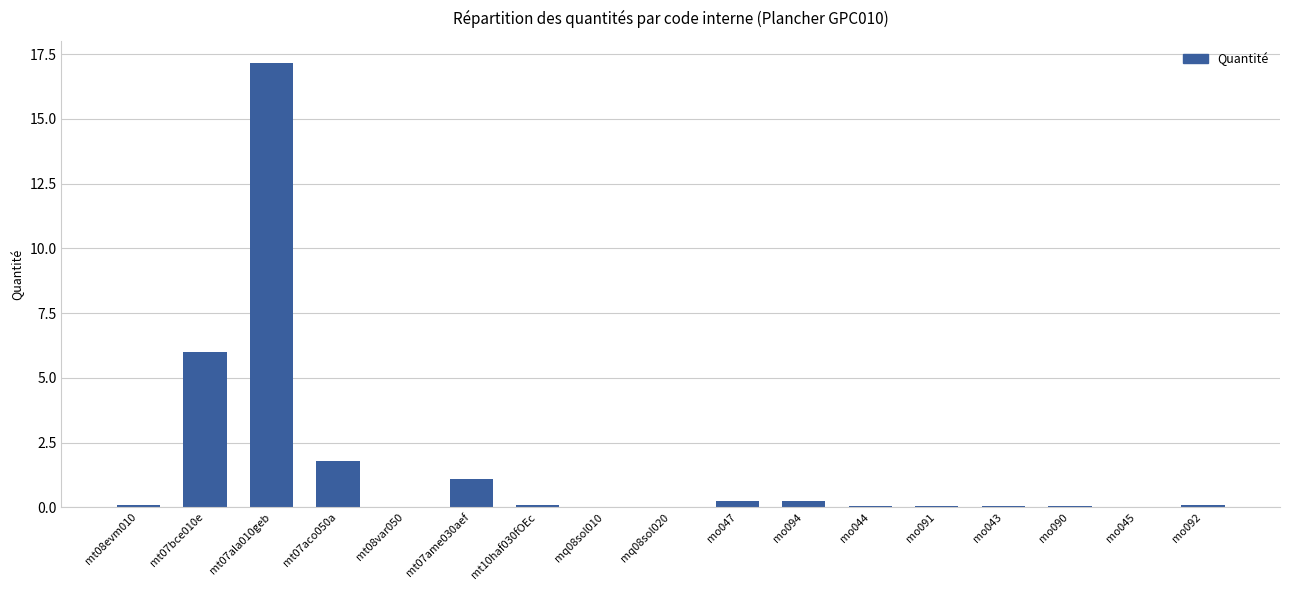

What is the greatest value displayed?

17.2